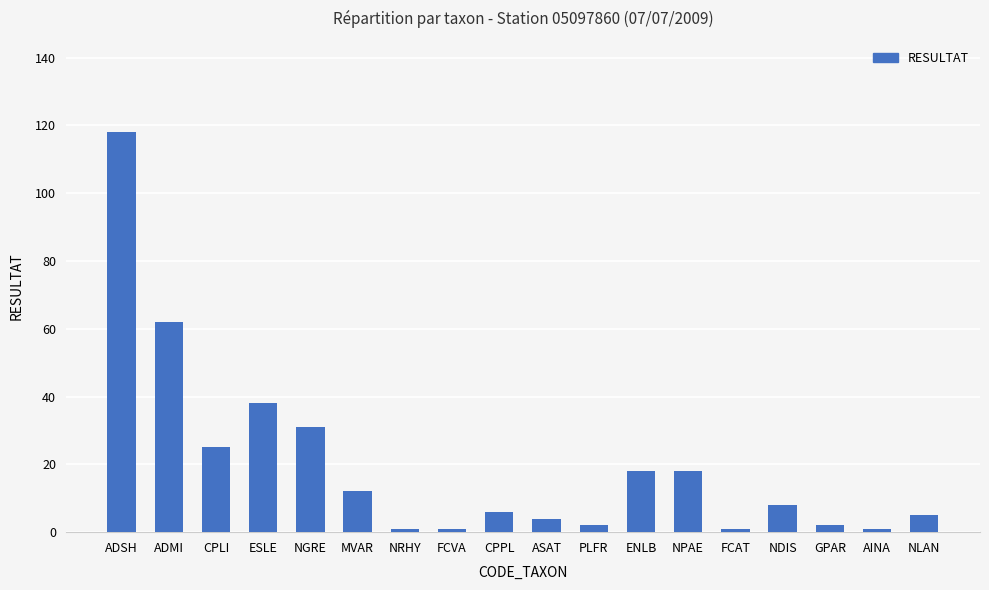

Reading right to left, list all the values displayed in this chart.

NLAN=5	AINA=1	GPAR=2	NDIS=8	FCAT=1	NPAE=18	ENLB=18	PLFR=2	ASAT=4	CPPL=6	FCVA=1	NRHY=1	MVAR=12	NGRE=31	ESLE=38	CPLI=25	ADMI=62	ADSH=118